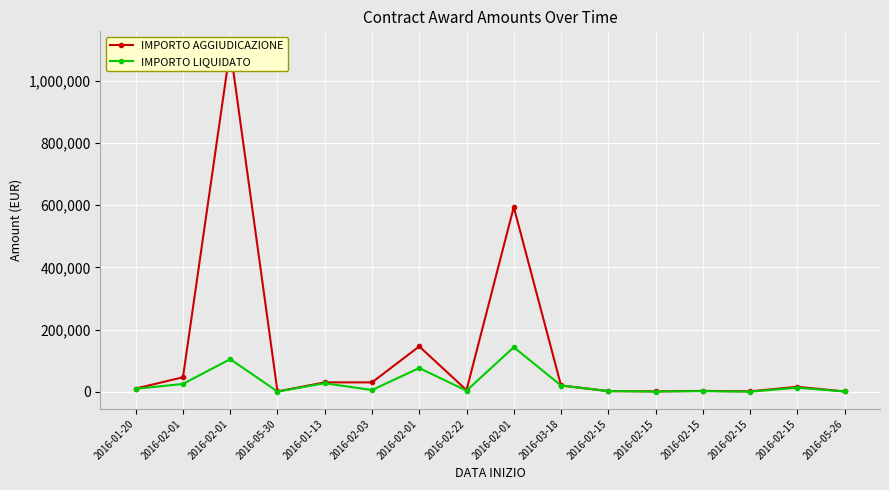

How many values in the IMPORTO LIQUIDATO series are below 9237?

8